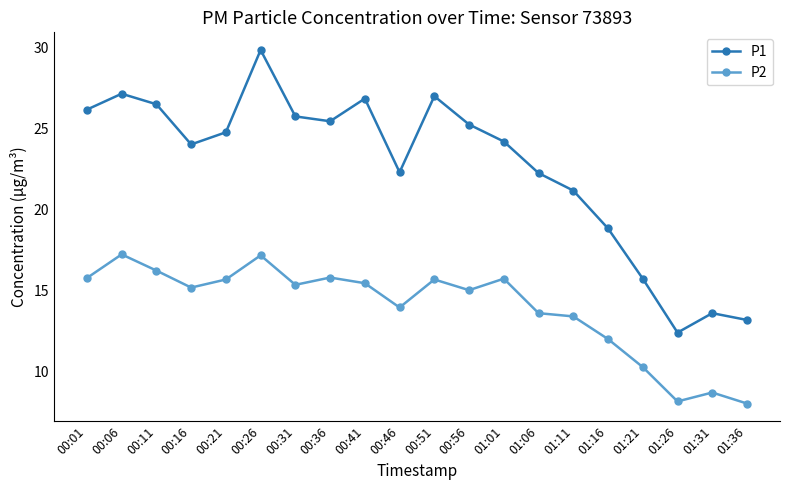

True or false: P2 and P1 cross at least once.

False